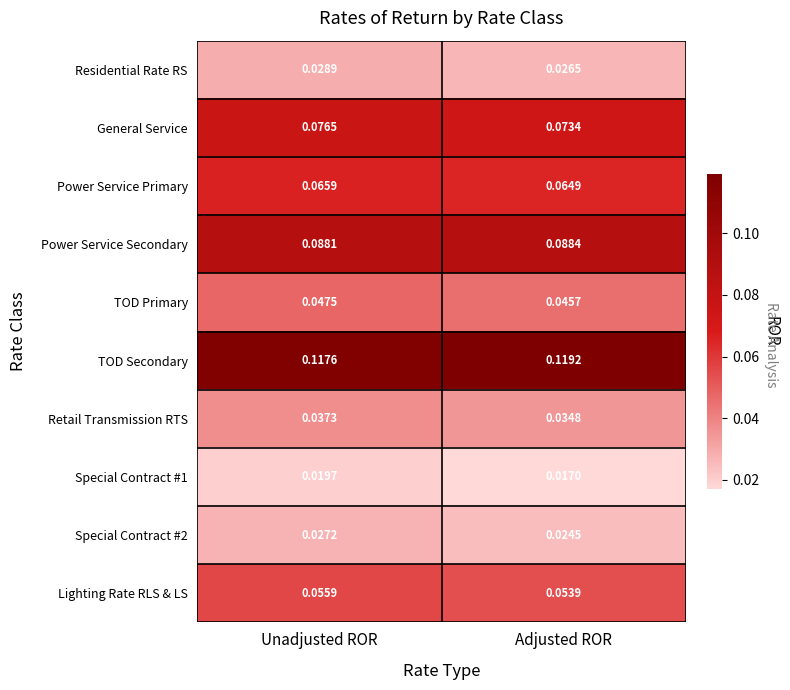

Which category has the highest value in the Lighting Rate RLS & LS series?

Unadjusted ROR